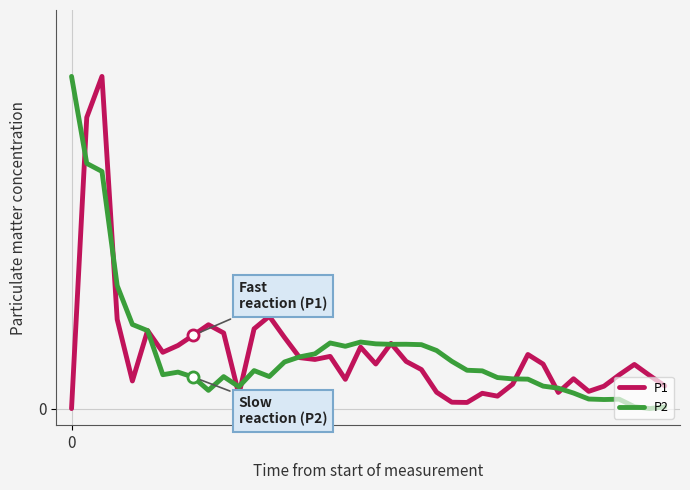

What is the value of the P1 point at the 16th from the left?

0.2